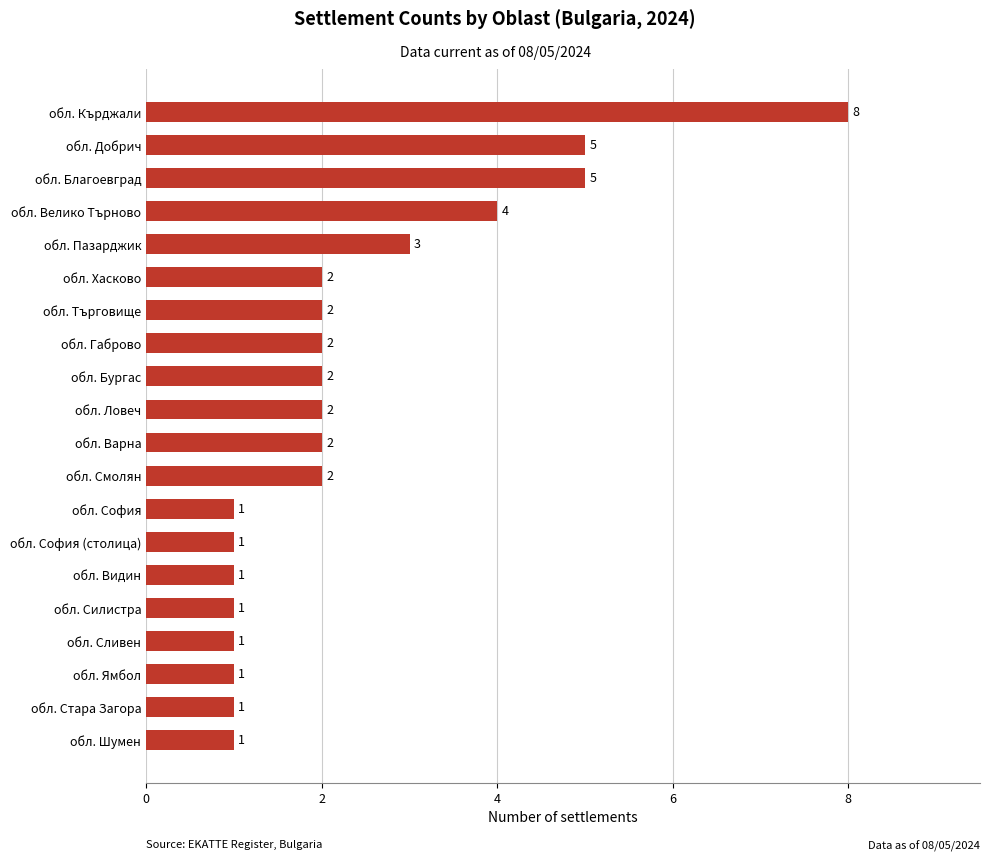

Count the values in the range 1 to 3.

16